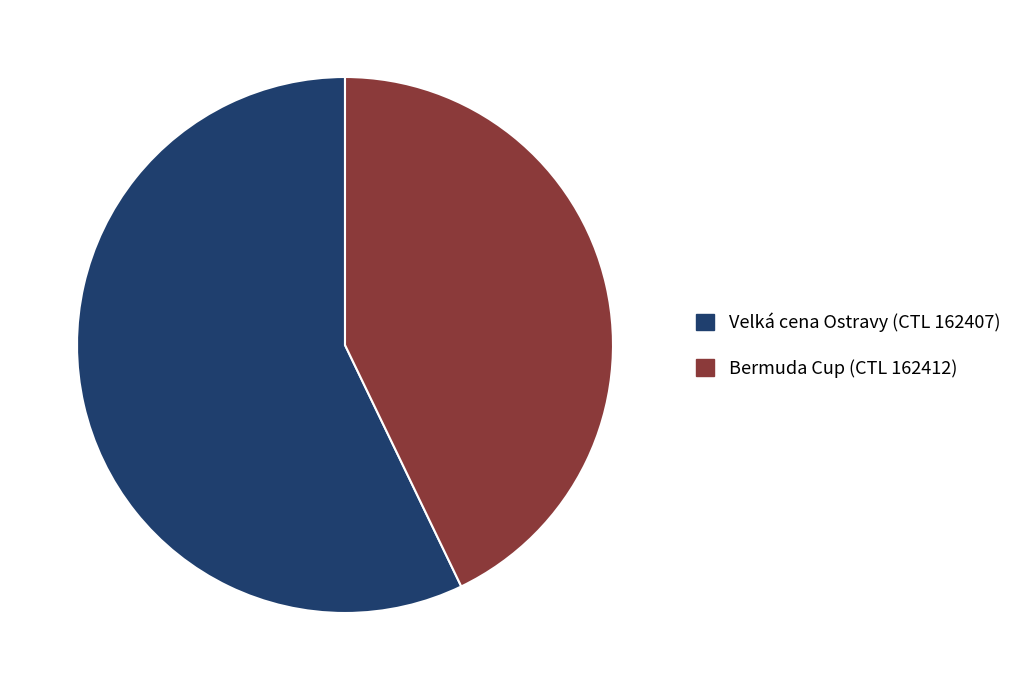

Is the sum of Bermuda Cup (CTL 162412) and Velká cena Ostravy (CTL 162407) greater than half?

Yes